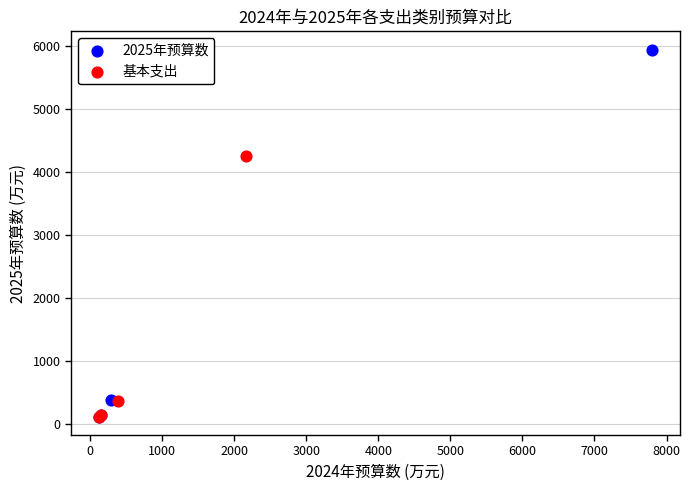

What are all the series names shown in the legend?

2025年预算数, 基本支出